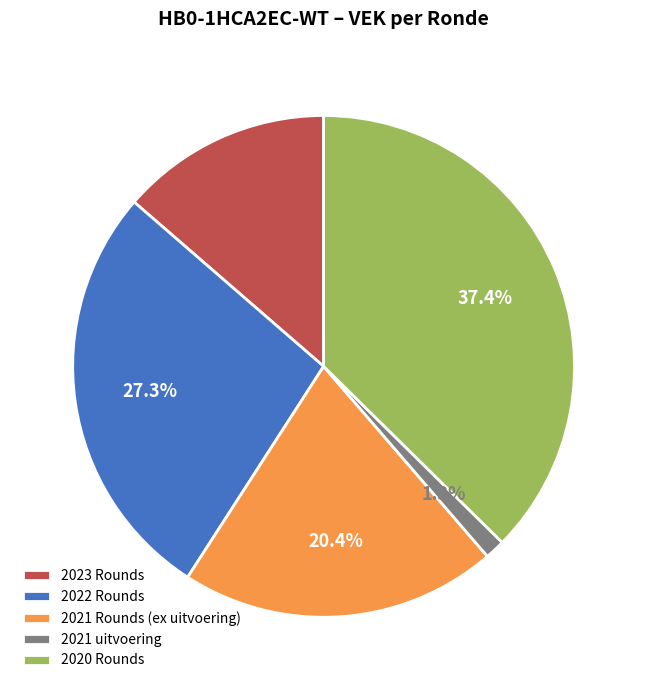

Rank the categories by value from highest to lowest.

2020 Rounds, 2022 Rounds, 2021 Rounds (ex uitvoering), 2023 Rounds, 2021 uitvoering